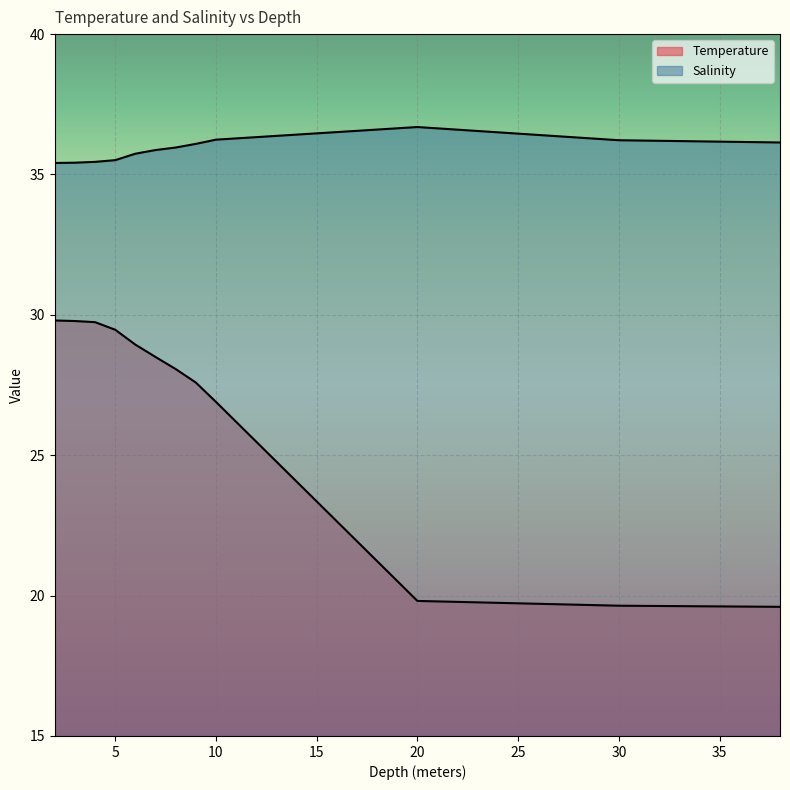

What is the sum of all Salinity values?

430.7